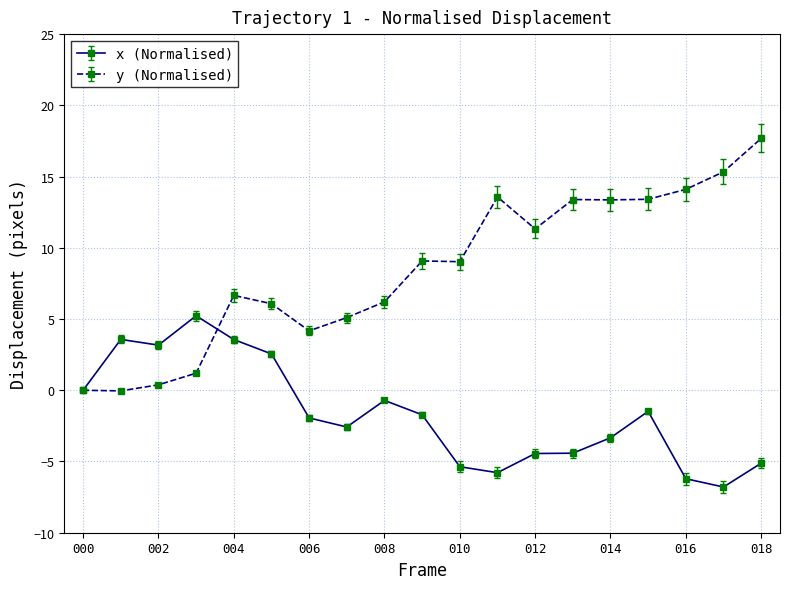

True or false: x (Normalised) and y (Normalised) intersect in this chart.

True